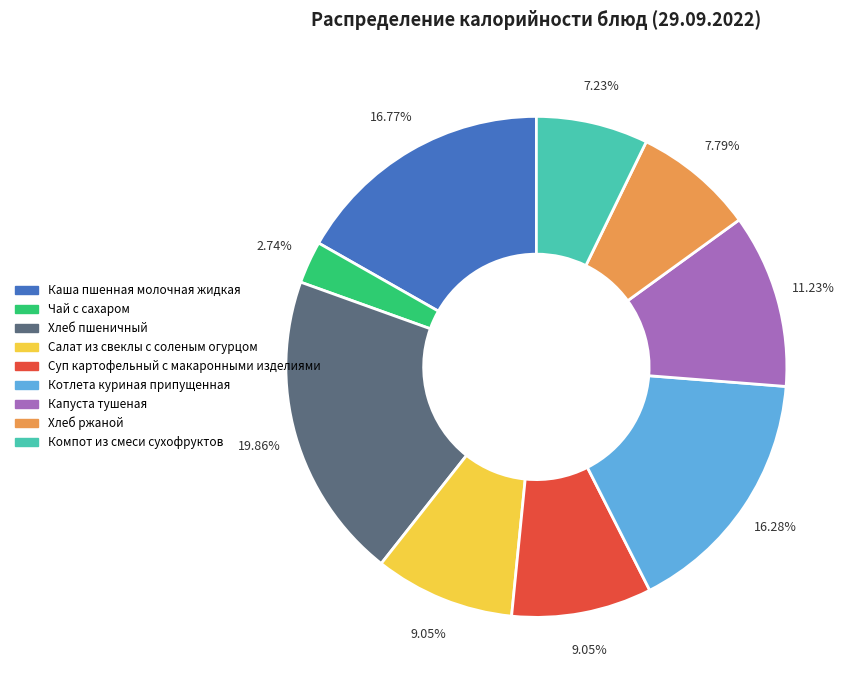

Count the number of slices in the pie.

9